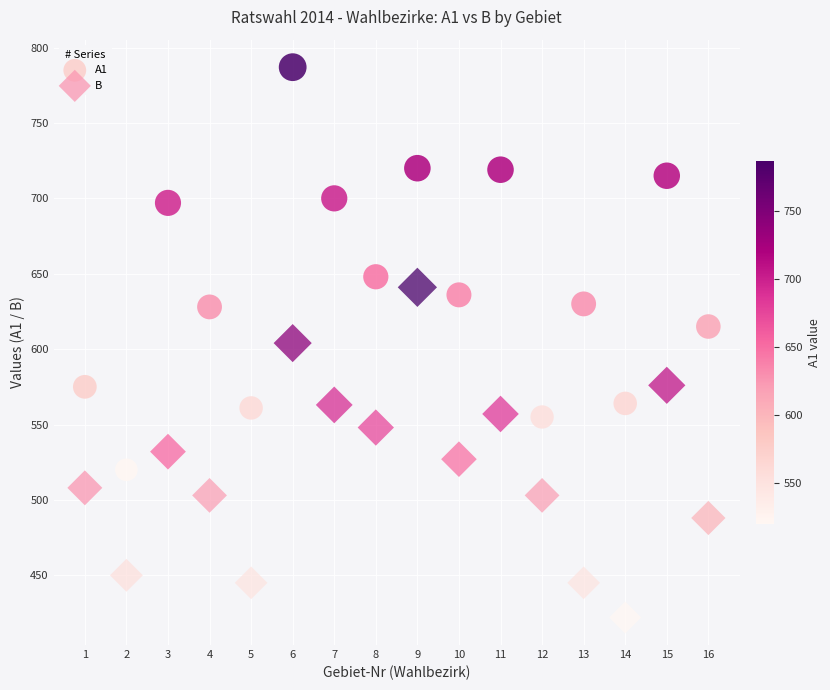

What are all the series names shown in the legend?

A1, B